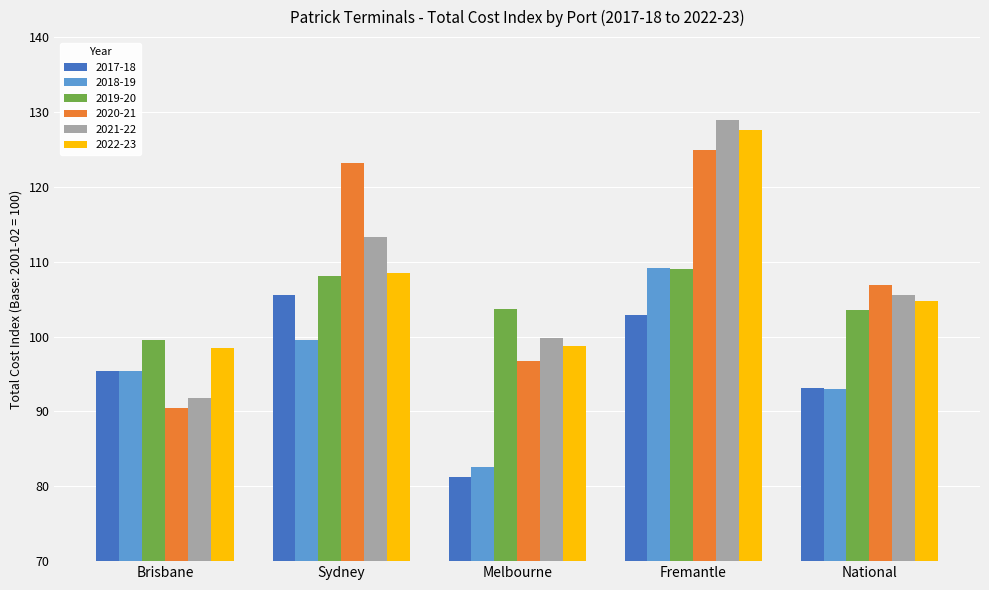

What is the difference between the maximum and minimum values in the 2021-22 series?

37.1